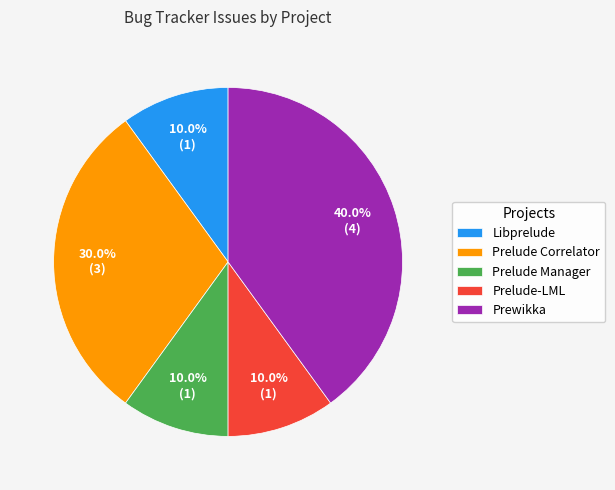

Combined, do Prelude-LML and Prelude Correlator account for over 50%?

No